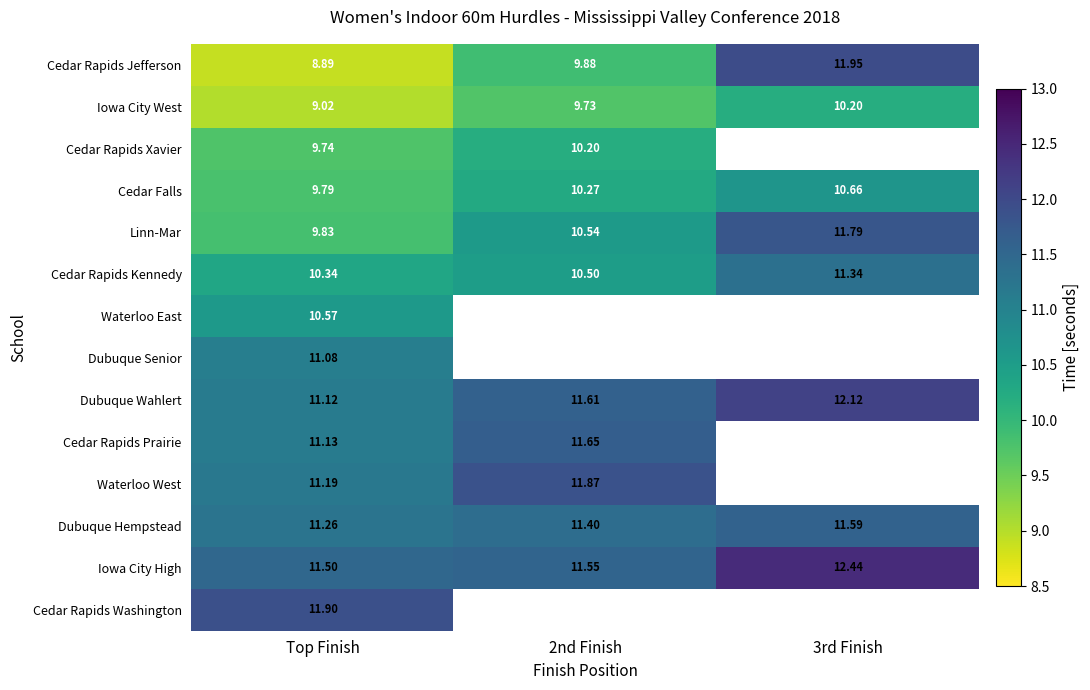

At which label is Iowa City High closest to 11?

Top Finish